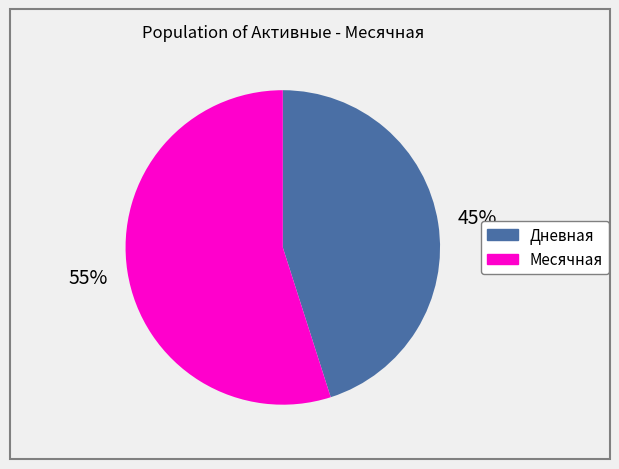

To the nearest percent, what is the difference between the Дневная and Месячная slice percentages?

10%